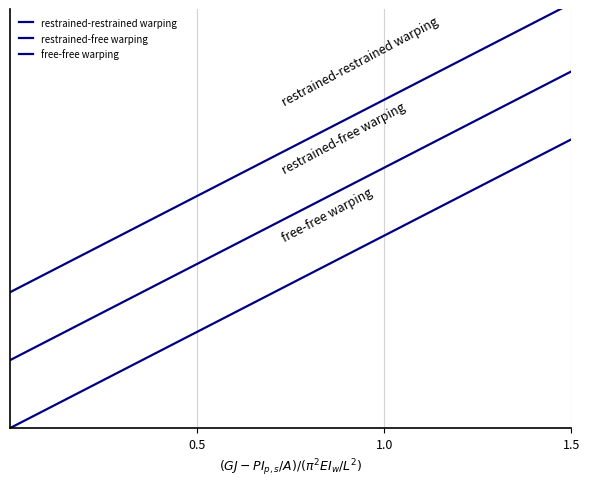

True or false: free-free warping and restrained-restrained warping cross at least once.

False